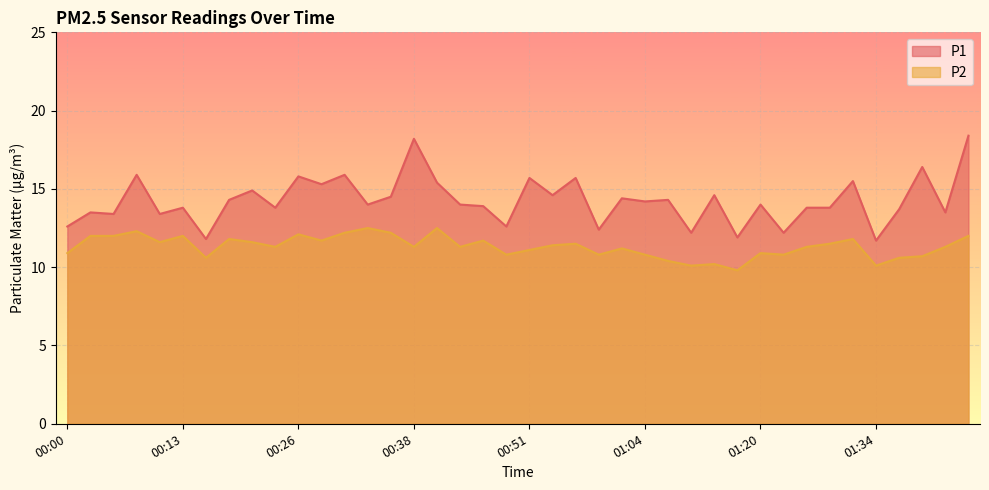

What is the value of the P1 point at the 5th from the left?

13.4